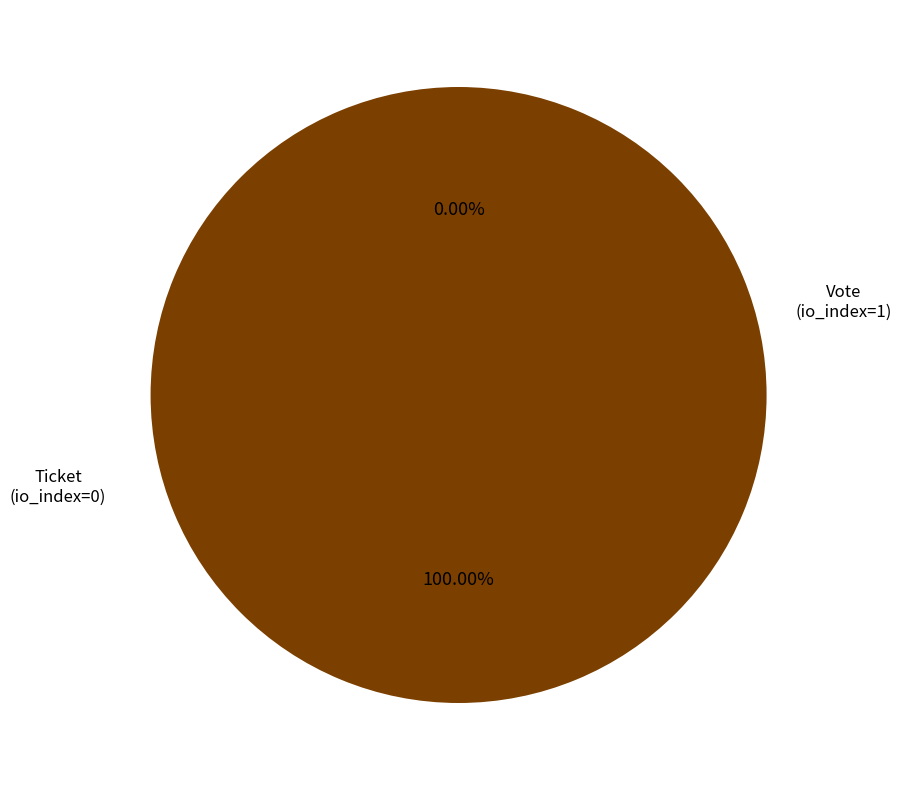

Which category has the smallest portion of the pie?

Ticket (io_index=0)